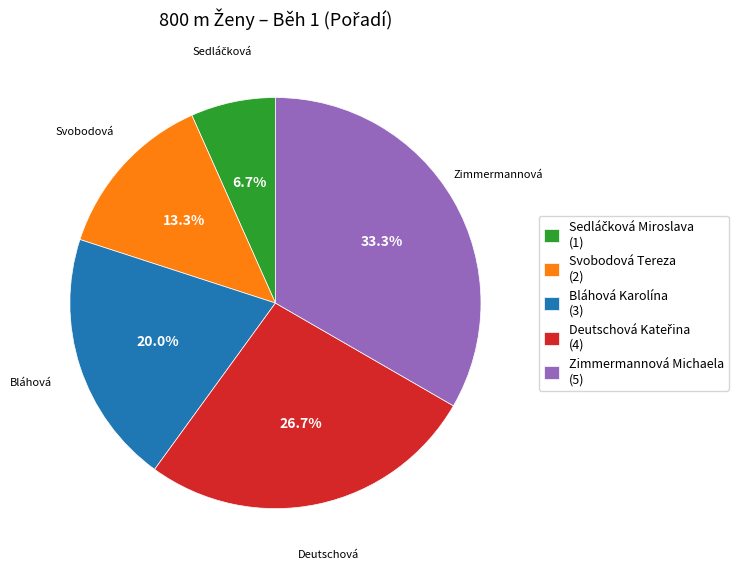

What portion of the pie excludes Svobodová Tereza (2)?

86.7%